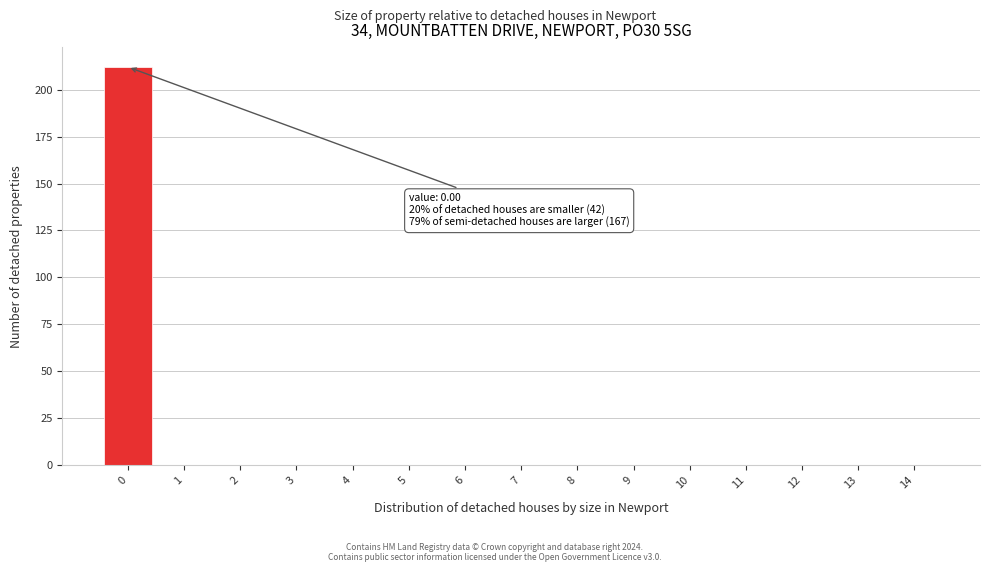

Over which range of the x-axis is the bar tallest?

-0.5 to 0.5